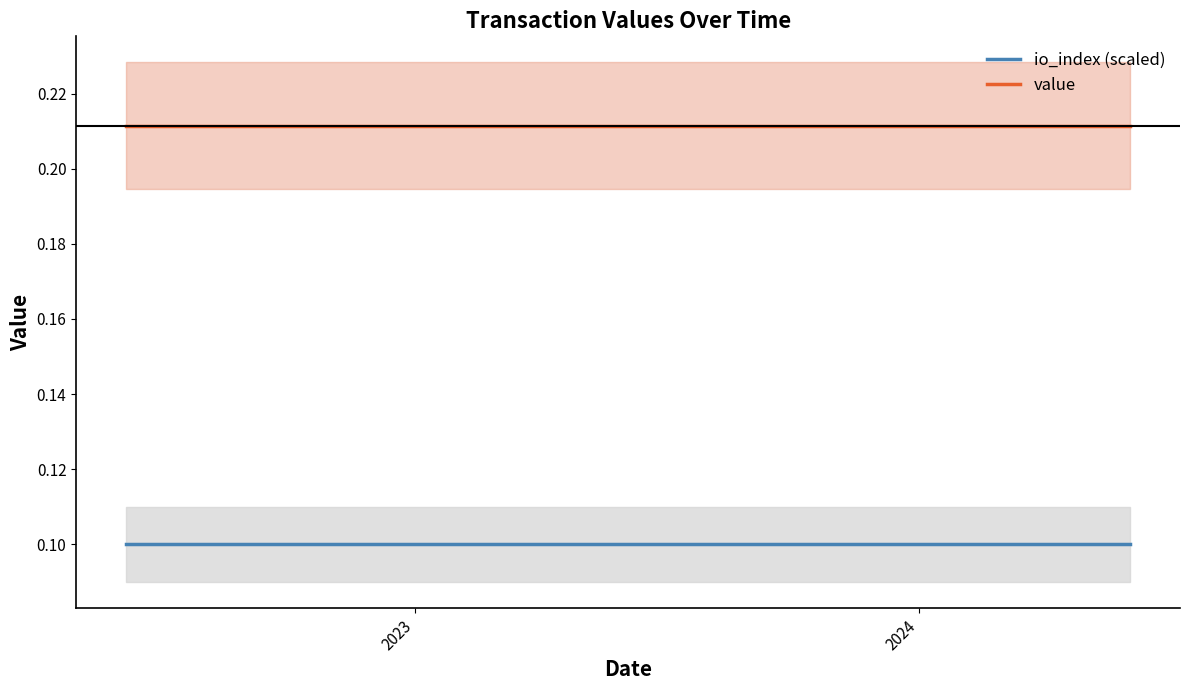

True or false: value and io_index (scaled) cross at least once.

False